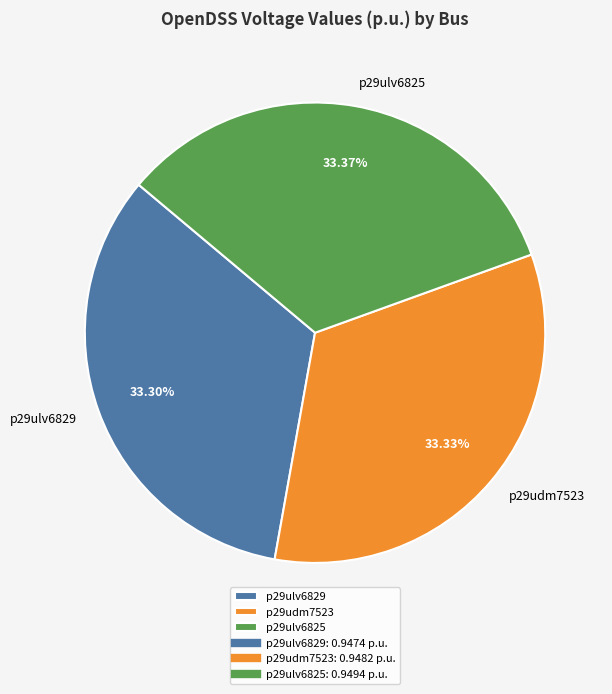

Does any single category account for the majority?

No